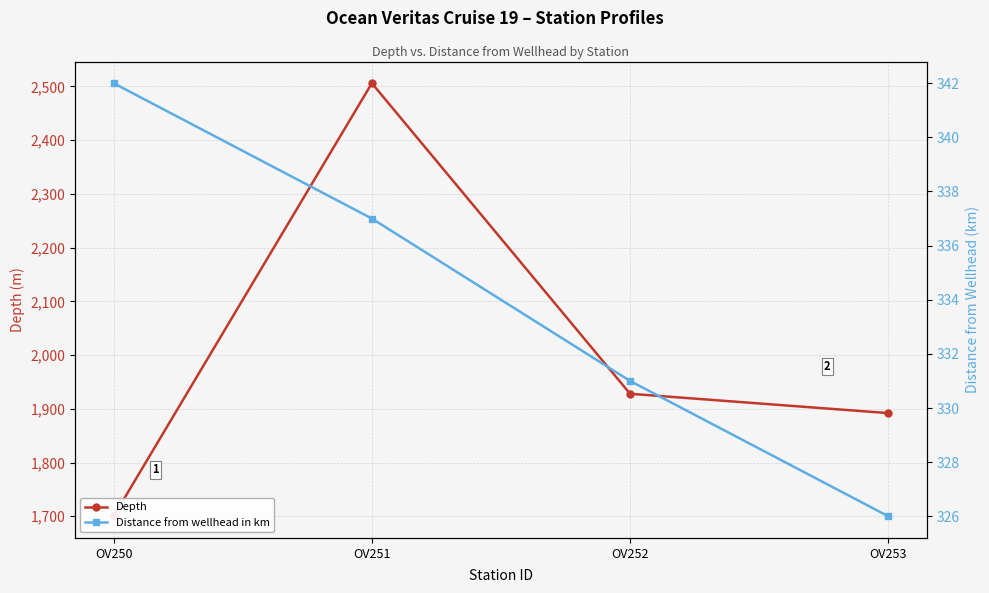

How many distinct data groups are displayed?

2